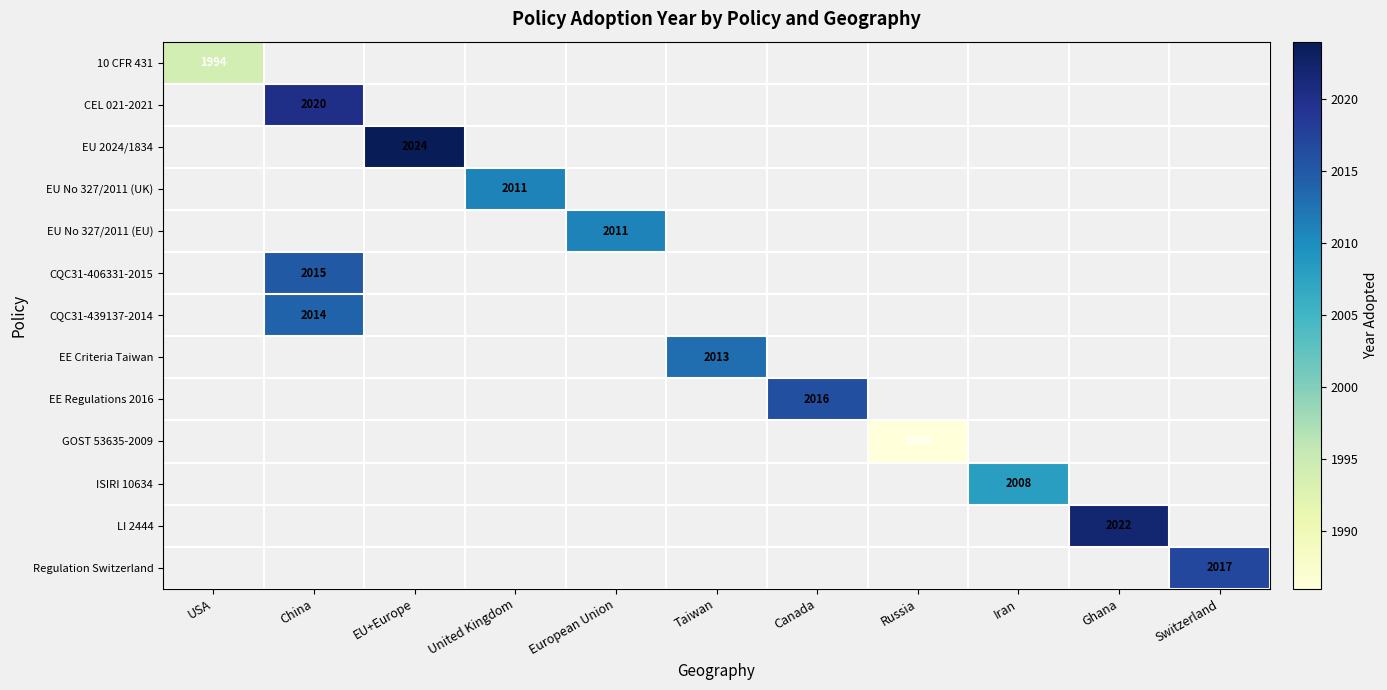

Is the value of ISIRI 10634 at Iran greater than the value of EU No 327/2011 (UK) at United Kingdom?

No